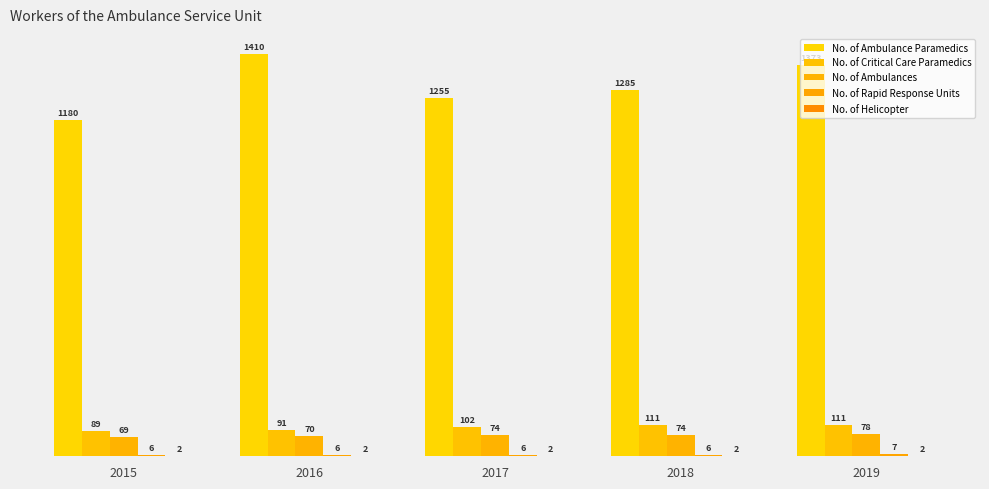

At which label does No. of Ambulance Paramedics reach its minimum?

2015